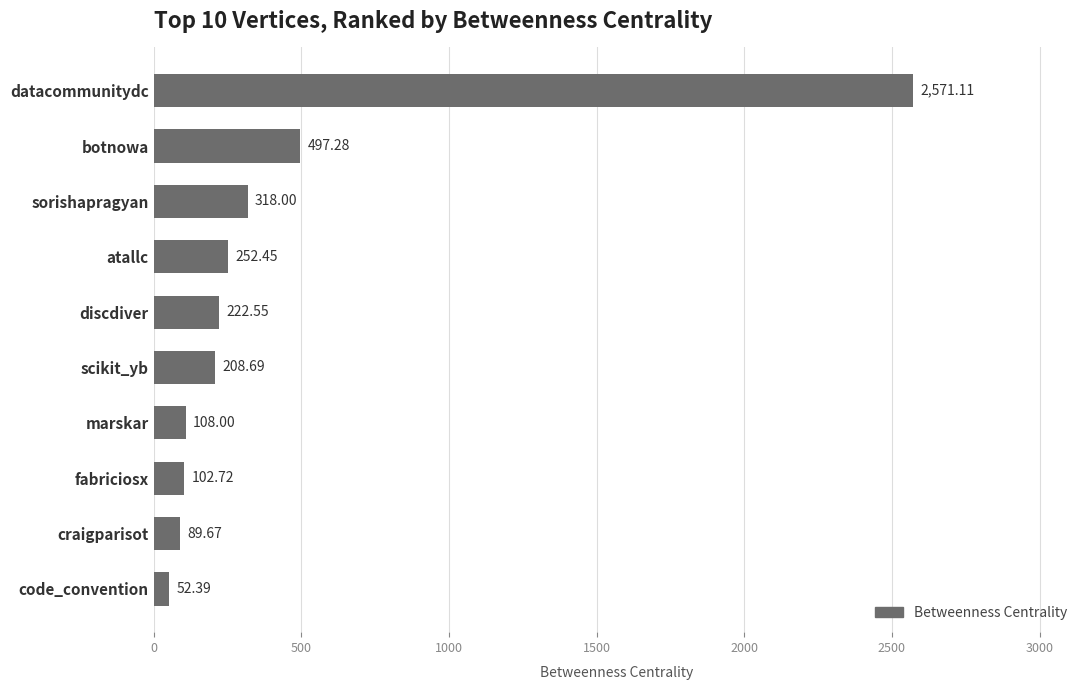

What is the smallest value displayed?

52.4